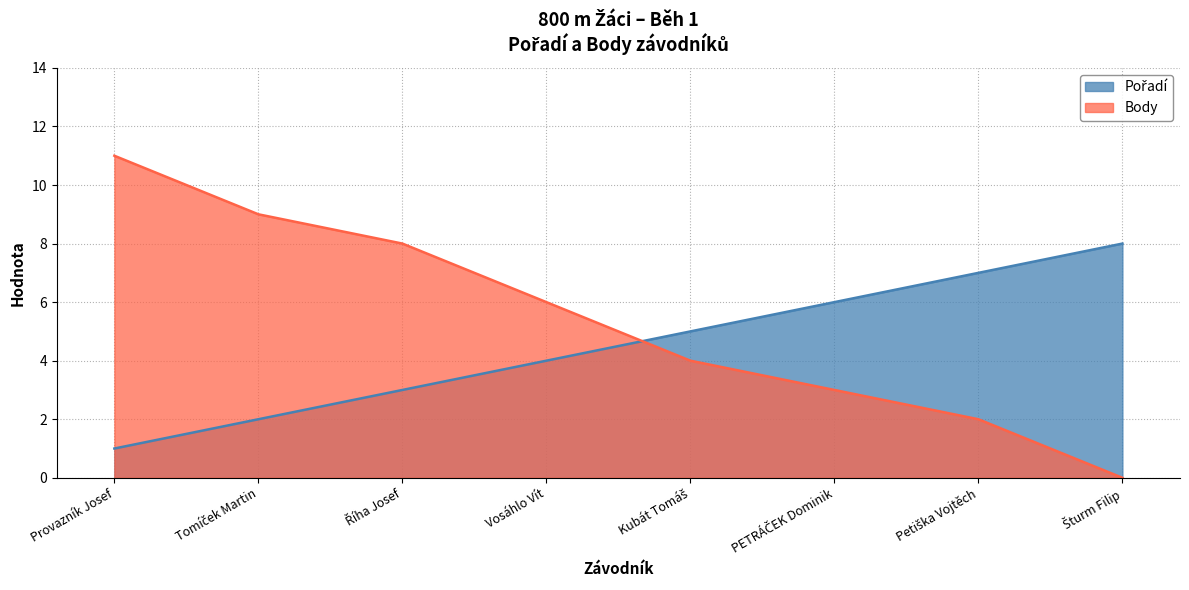

Which series has the largest total across all categories?

Body